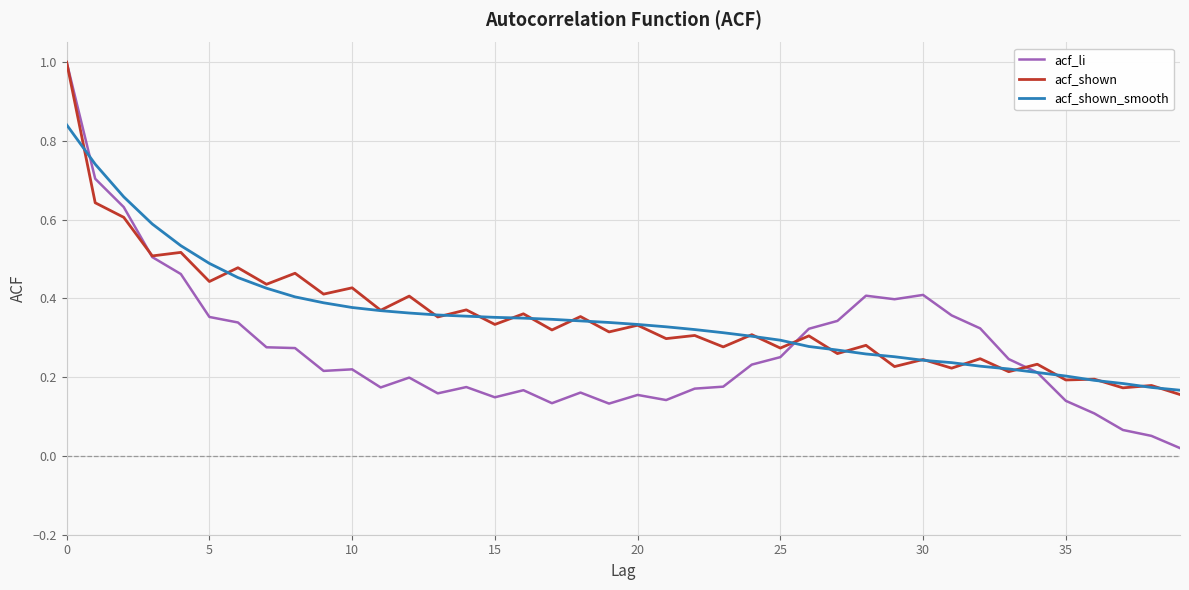

What is the greatest value displayed?

1.0